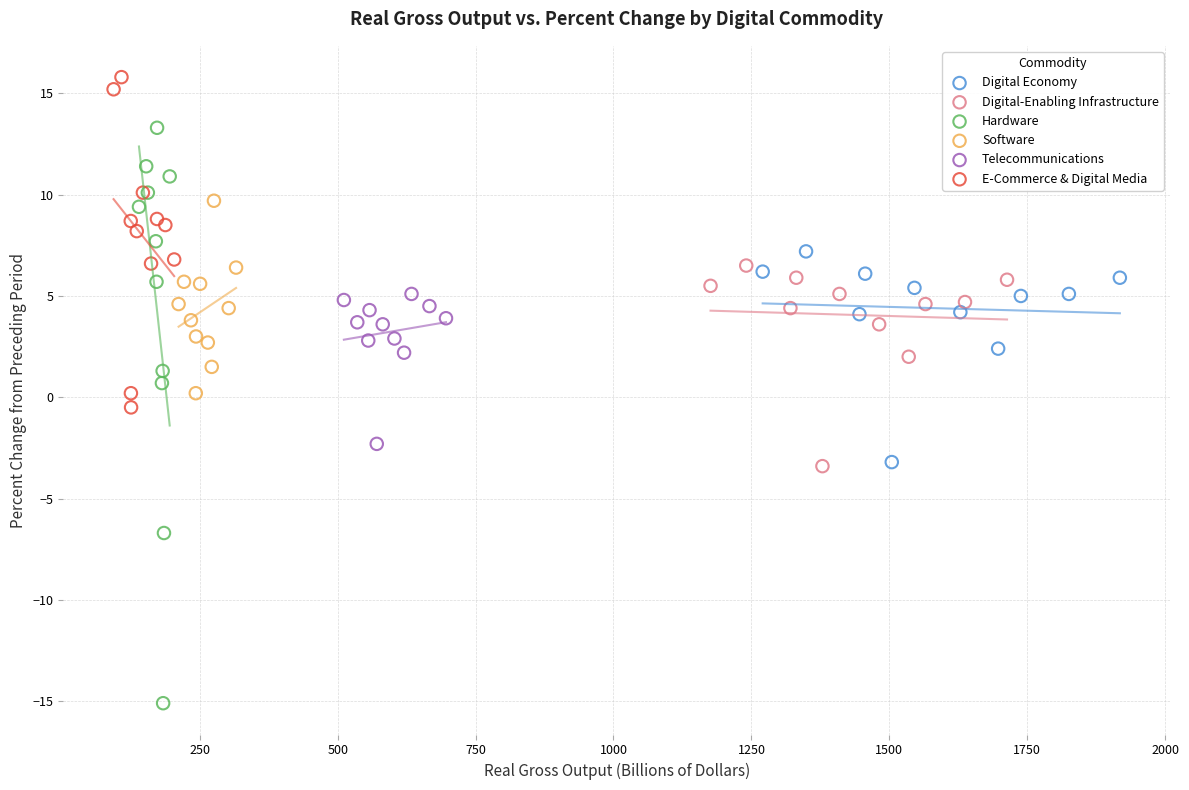

Which series reaches the minimum Y coordinate?

Hardware